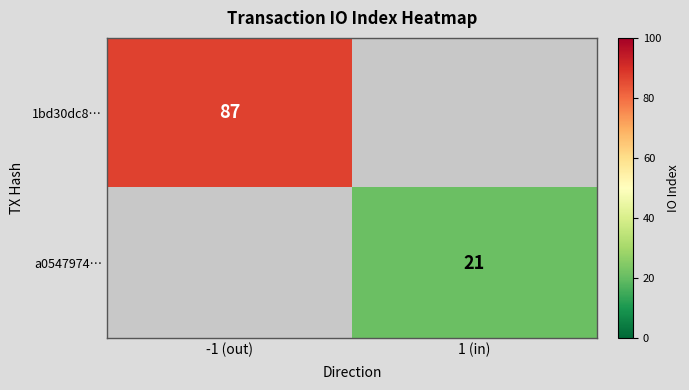

Is it true that a0547974… equals 21 at 1 (in)?

True